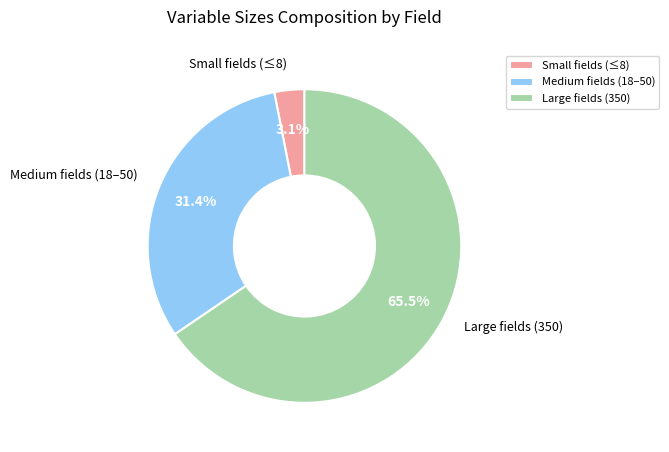

Which category has the smallest portion of the pie?

Small fields (≤8)